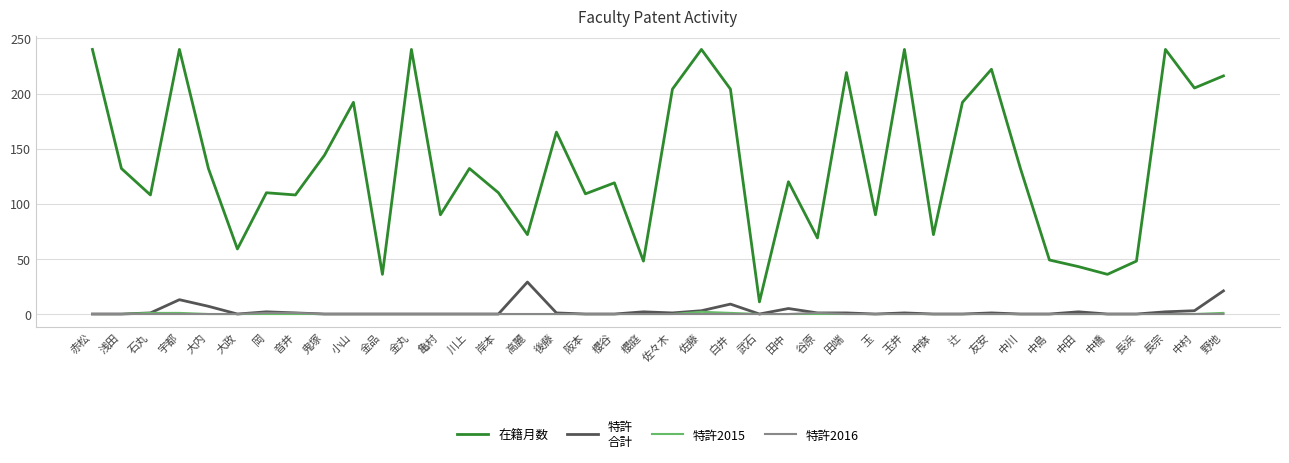

What is the spread (max minus min) of values at 金丸?

240